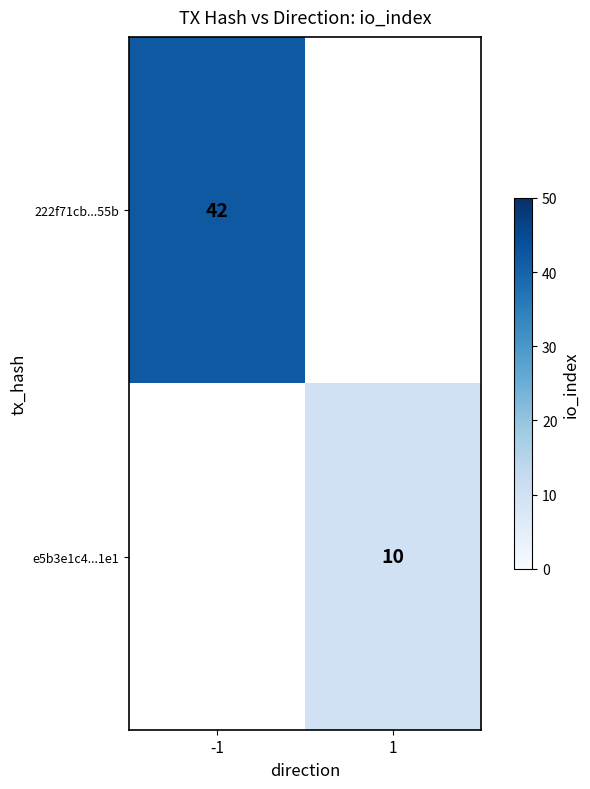

Is it true that 222f71cb...55b equals 58.3 at -1?

False